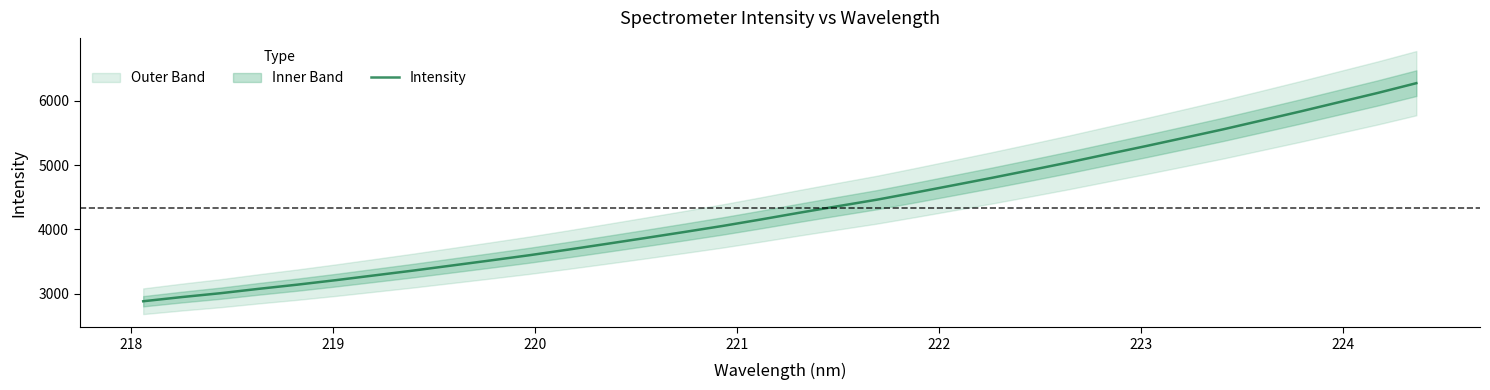

What is the maximum value for Intensity?

6273.6